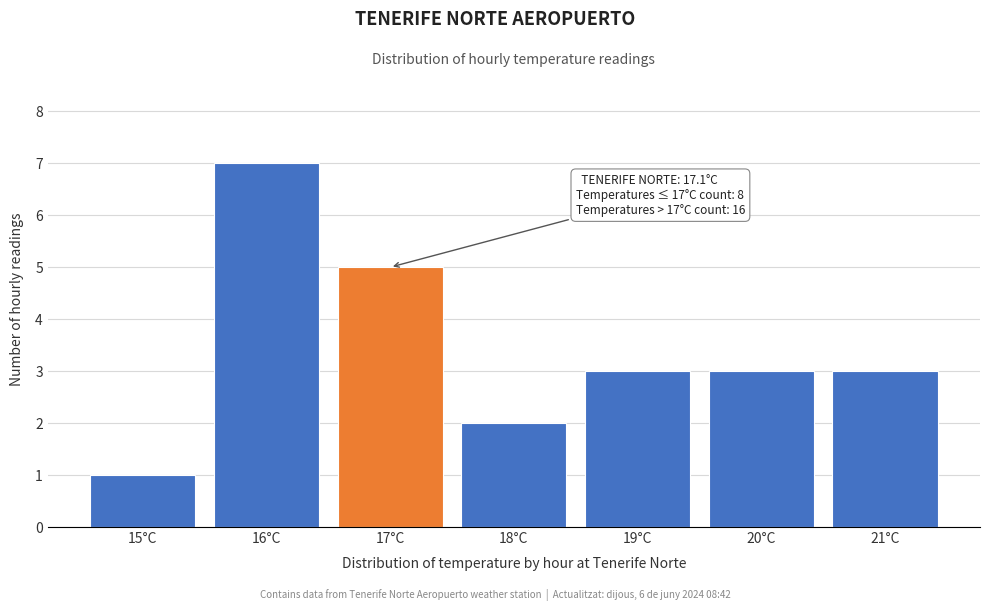

Reading right to left, list all the values displayed in this chart.

21°C=3	20°C=3	19°C=3	18°C=2	17°C=5	16°C=7	15°C=1